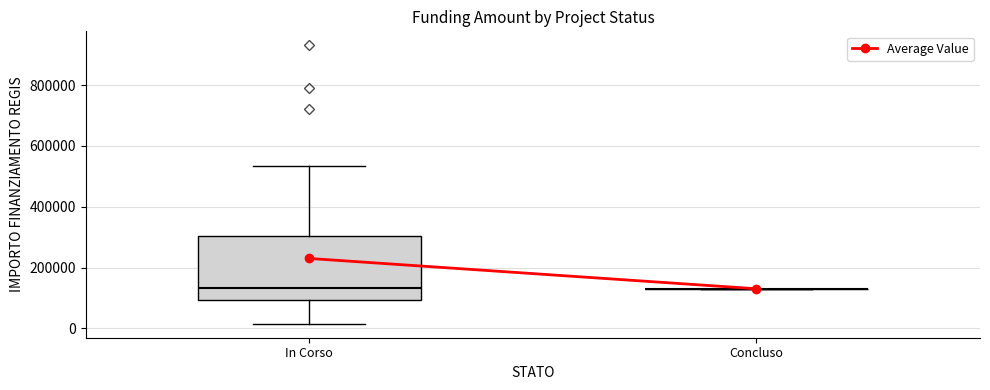

Comparing the boxes themselves (not the whiskers), which one is the tallest?

In Corso